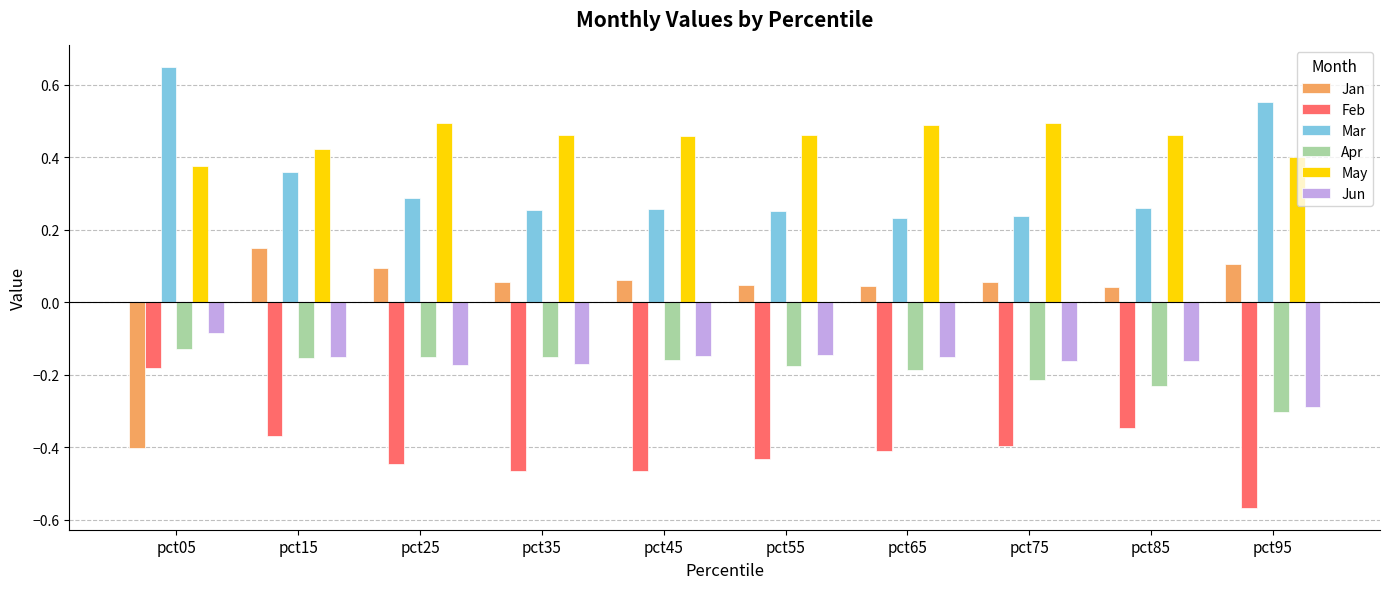

The Mar series shows 0.9 at pct05. True or false?

False